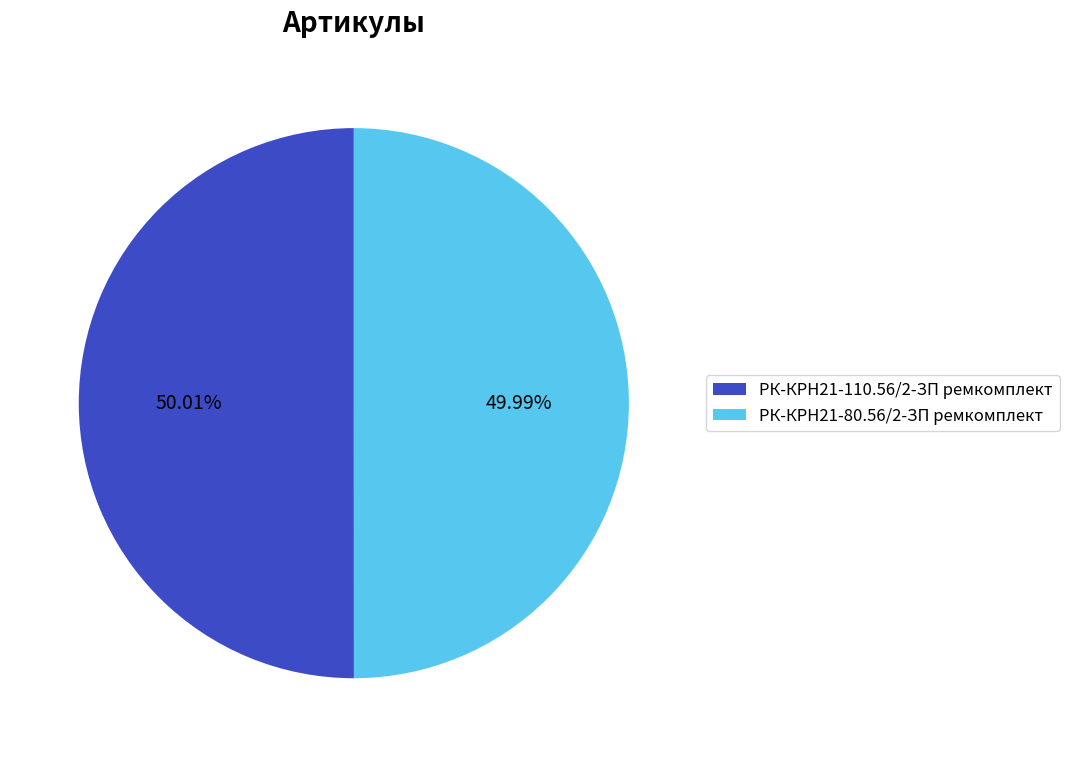

To the nearest percent, what is the average slice percentage?

50%